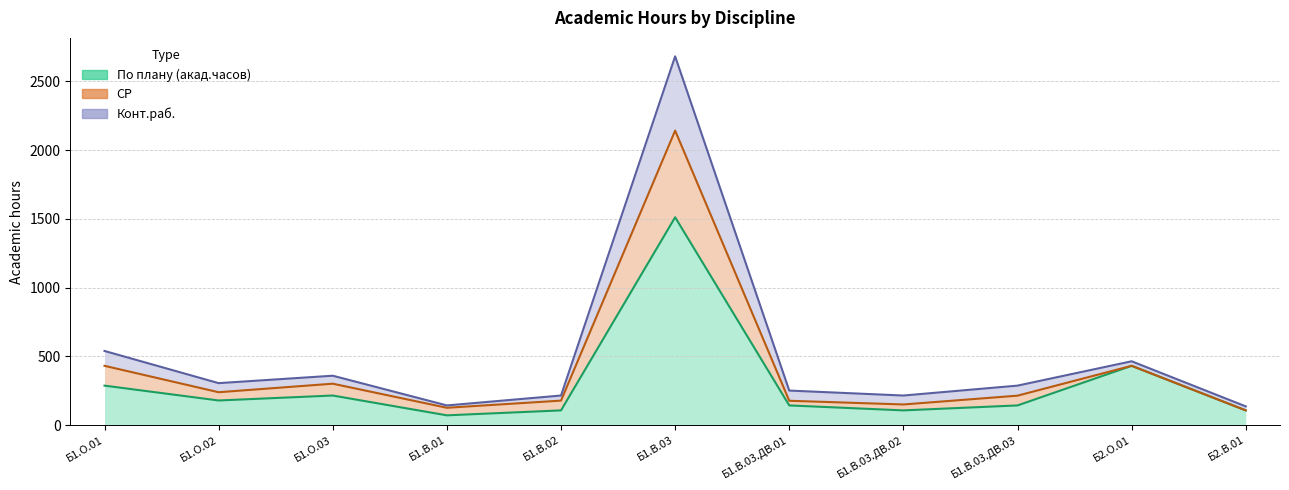

Which label corresponds to the smallest value in the chart?

Б1.В.01